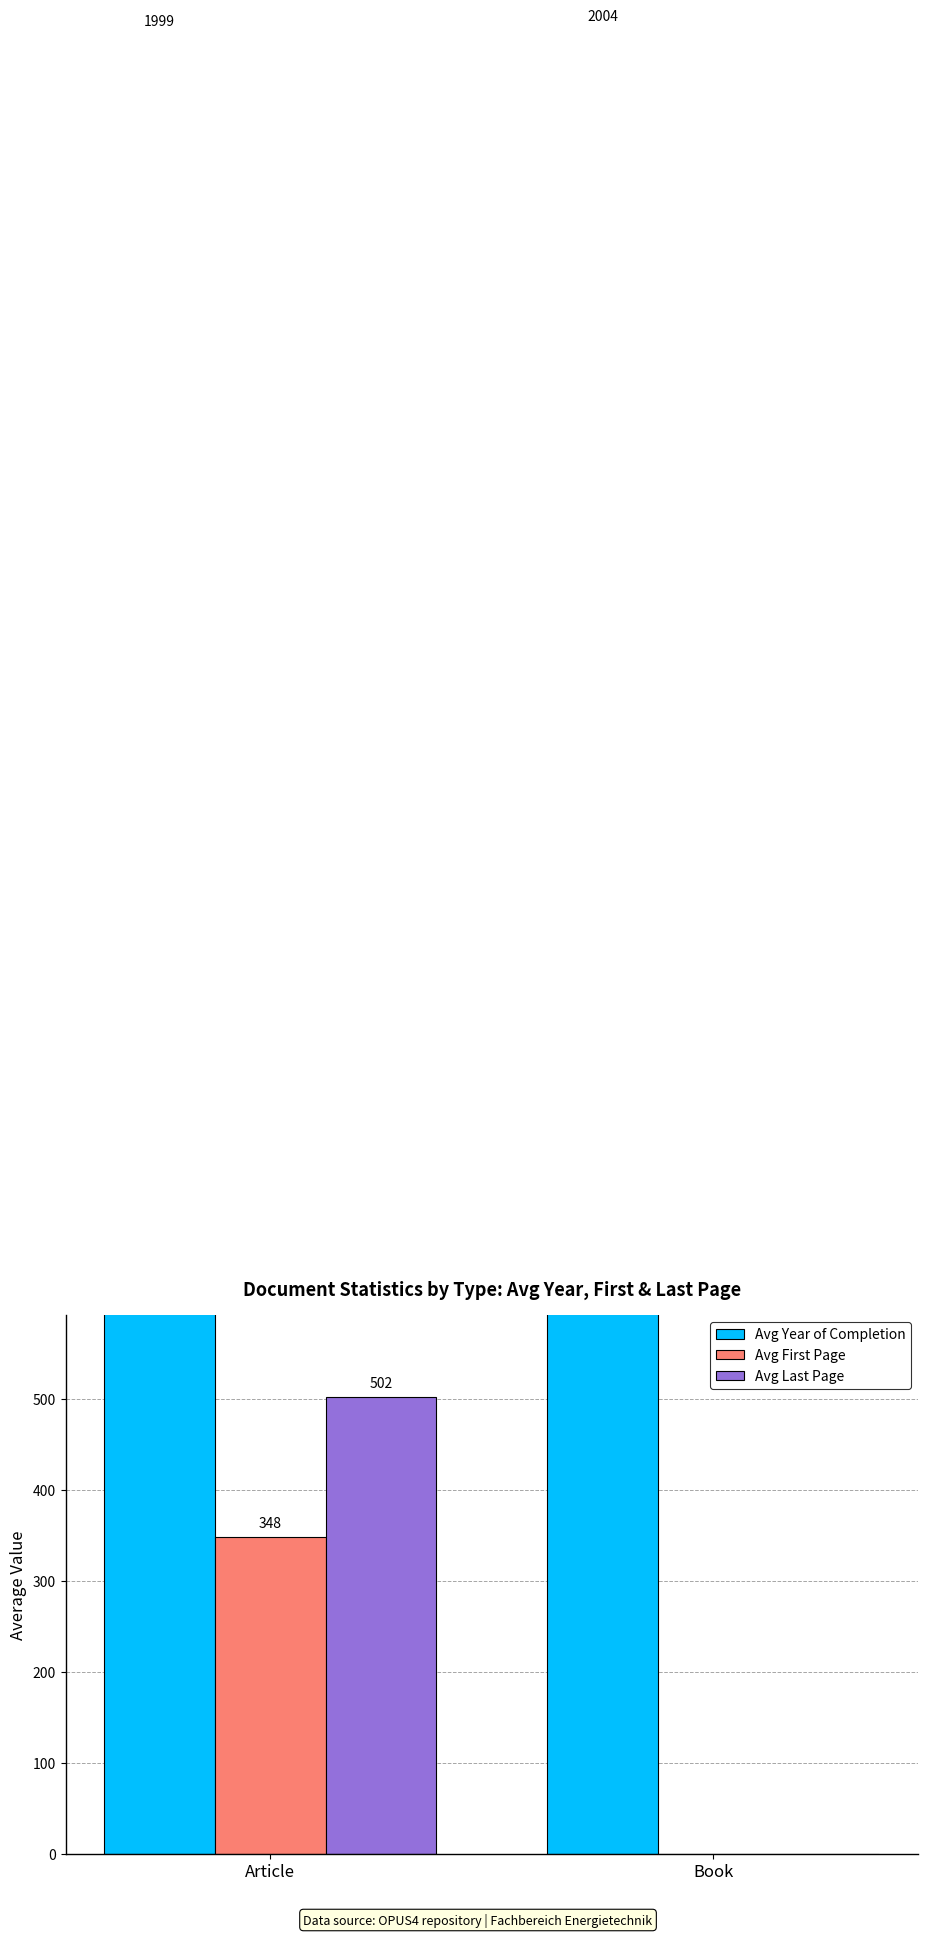

What position from the left is Article?

1